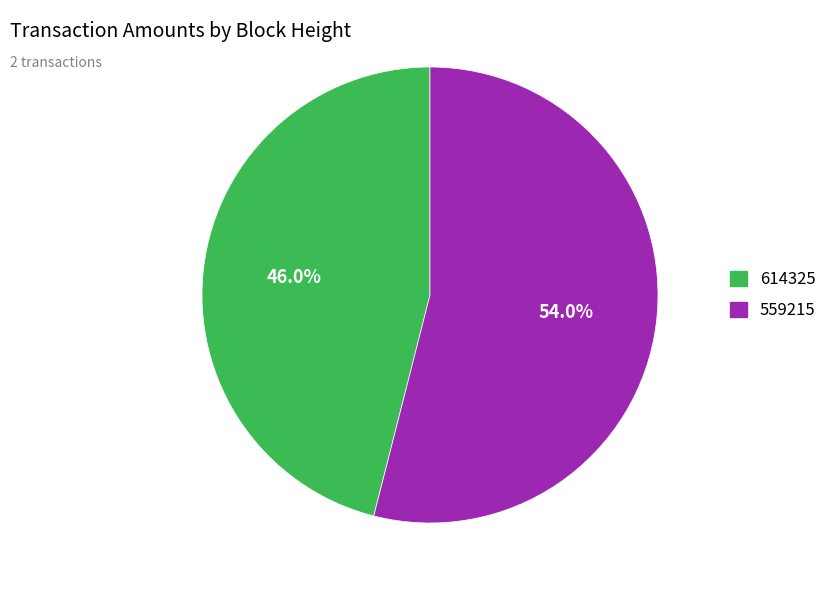

Count the number of slices in the pie.

2